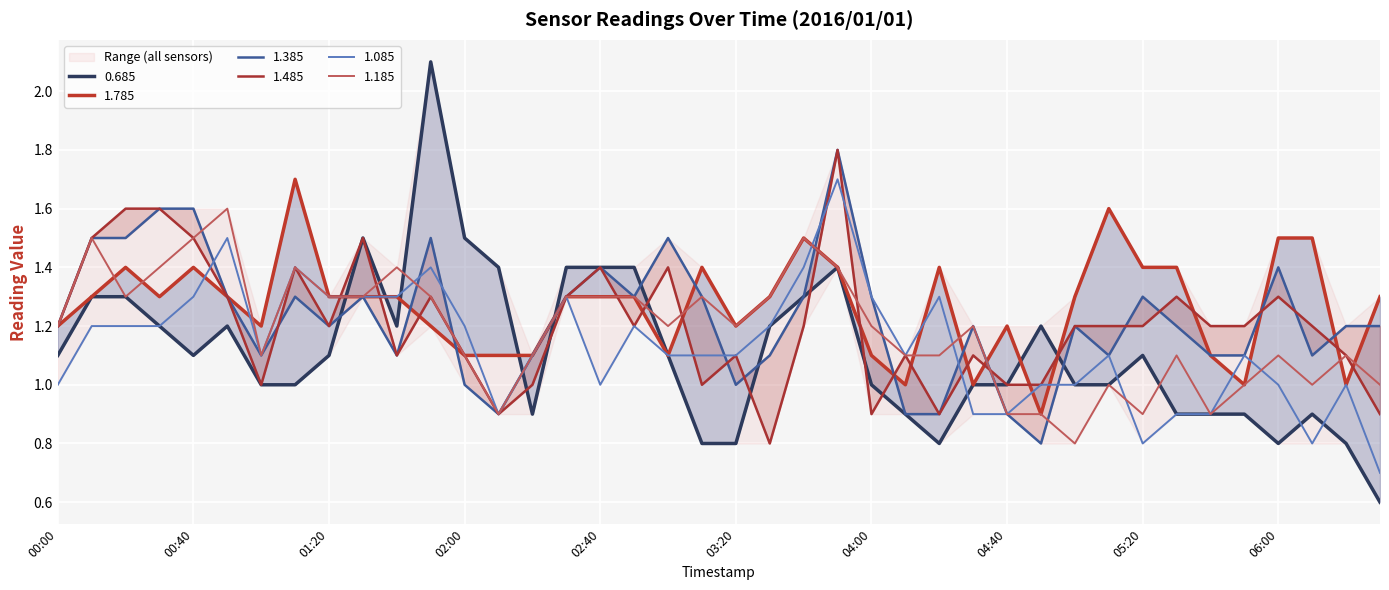

Is this an area chart (filled region under the line)?

No